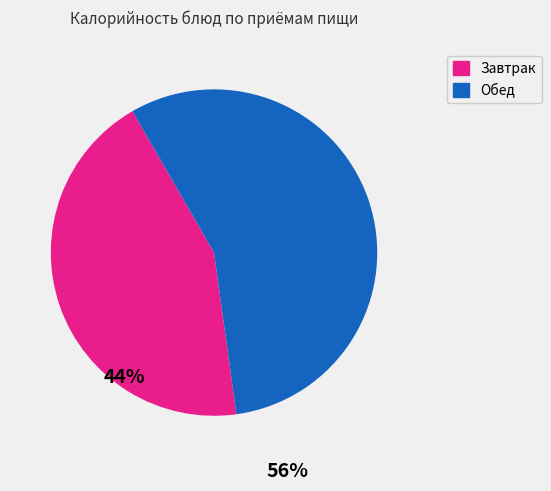

Does any single category account for the majority?

Yes